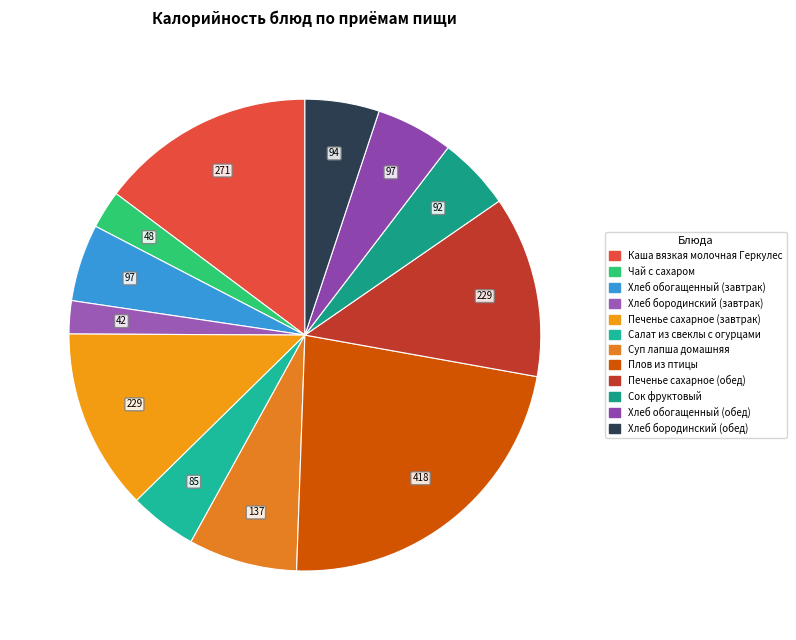

To the nearest percent, what is the difference between the largest and smallest slice percentages?

20%